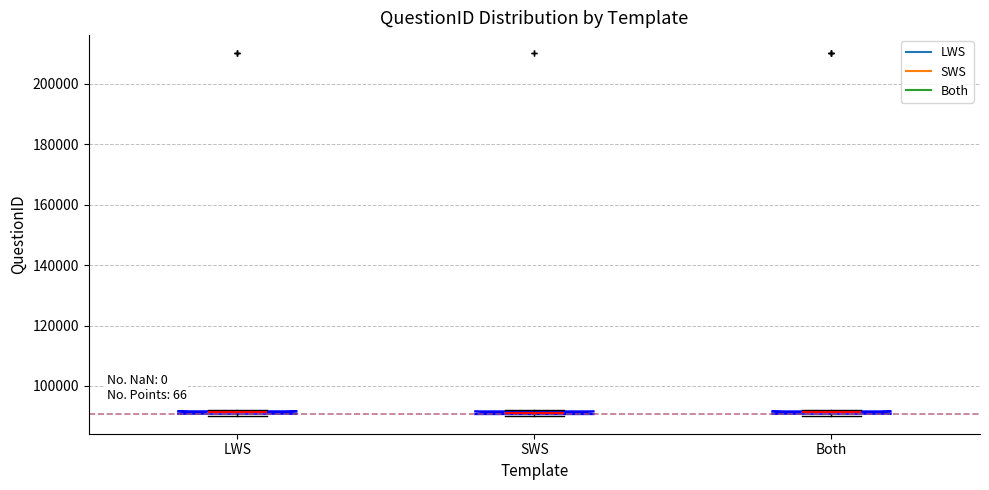

Where is the lower edge of the box for LWS on the y-axis? The values are not printed on the chart, so give them approximately, as read against the axis.

90000